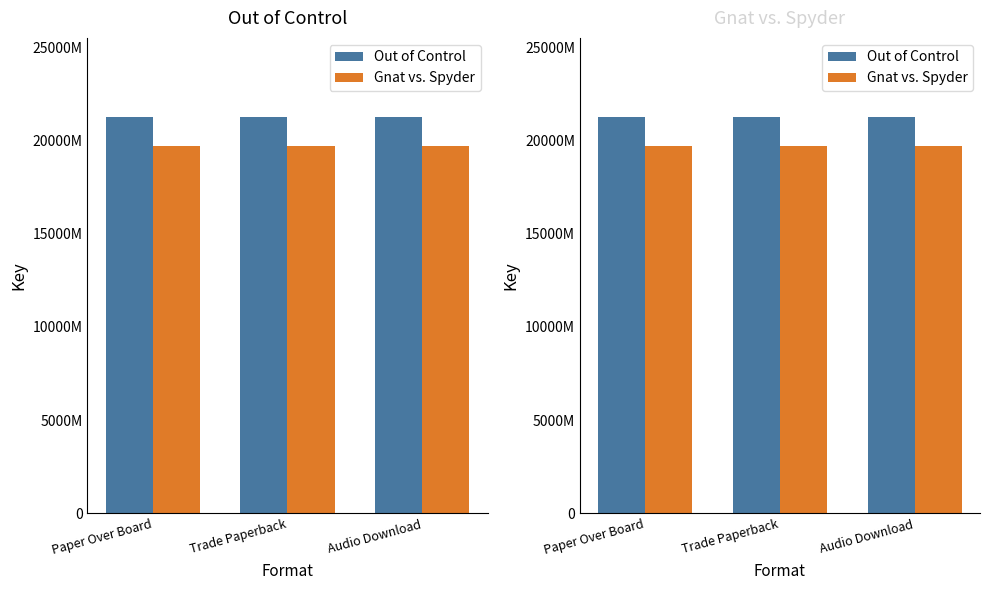

What is the spread (max minus min) of values at Paper Over Board?

15511005